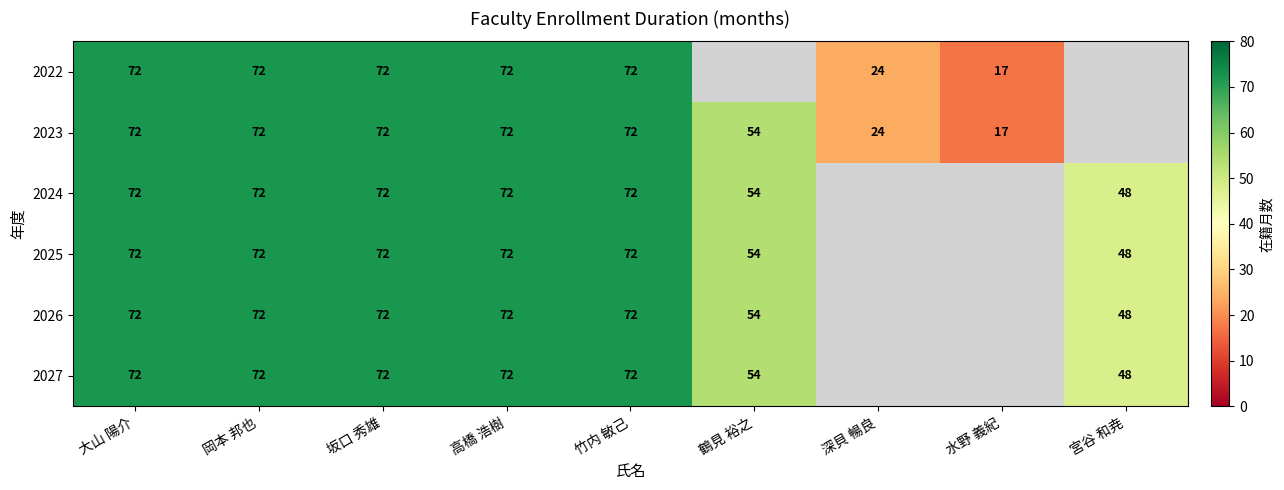

The 2023 series shows 111.9 at 岡本 邦也. True or false?

False